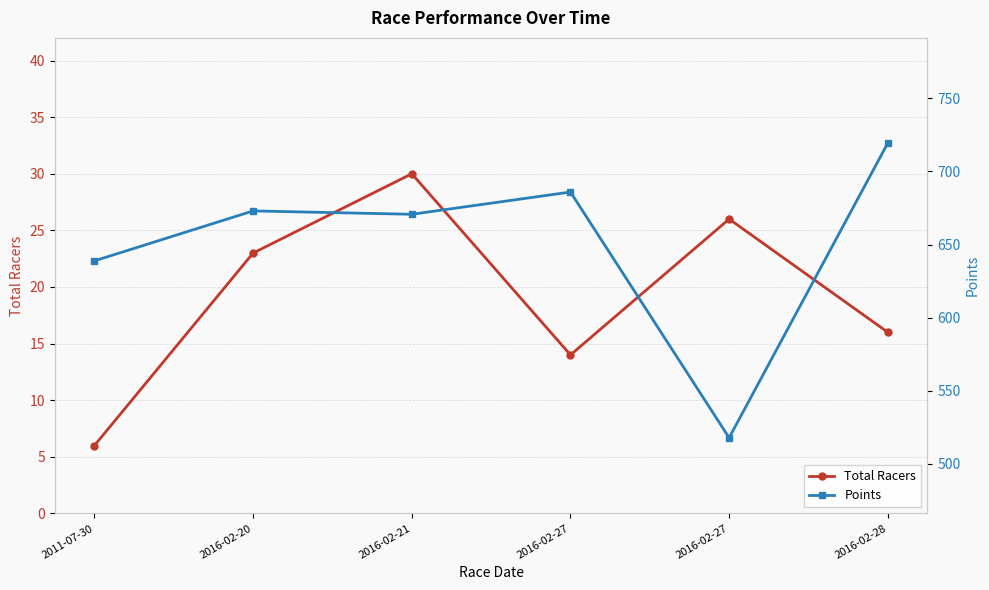

The value of Points at 2016-02-28 is 418.8. True or false?

False